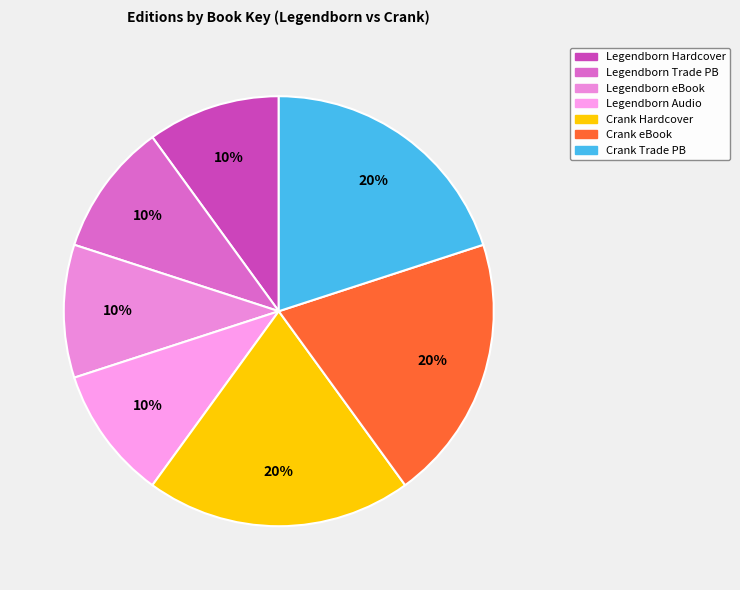

How many slices are in this pie chart?

7